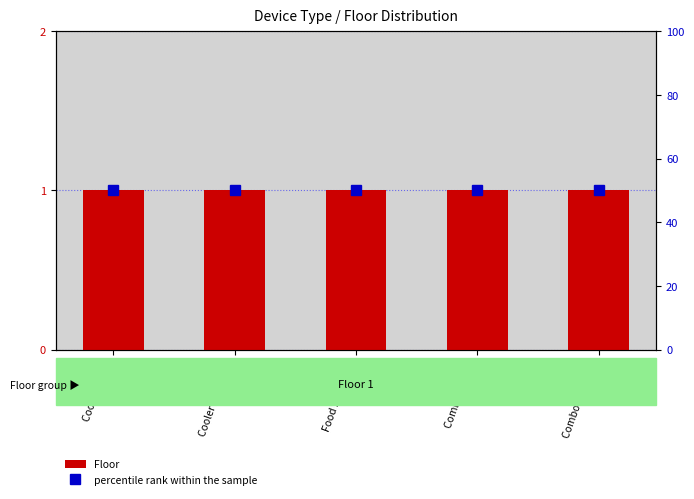

Which has a higher value, Cooler (hallway) or Combo Fountain?

Cooler (hallway)